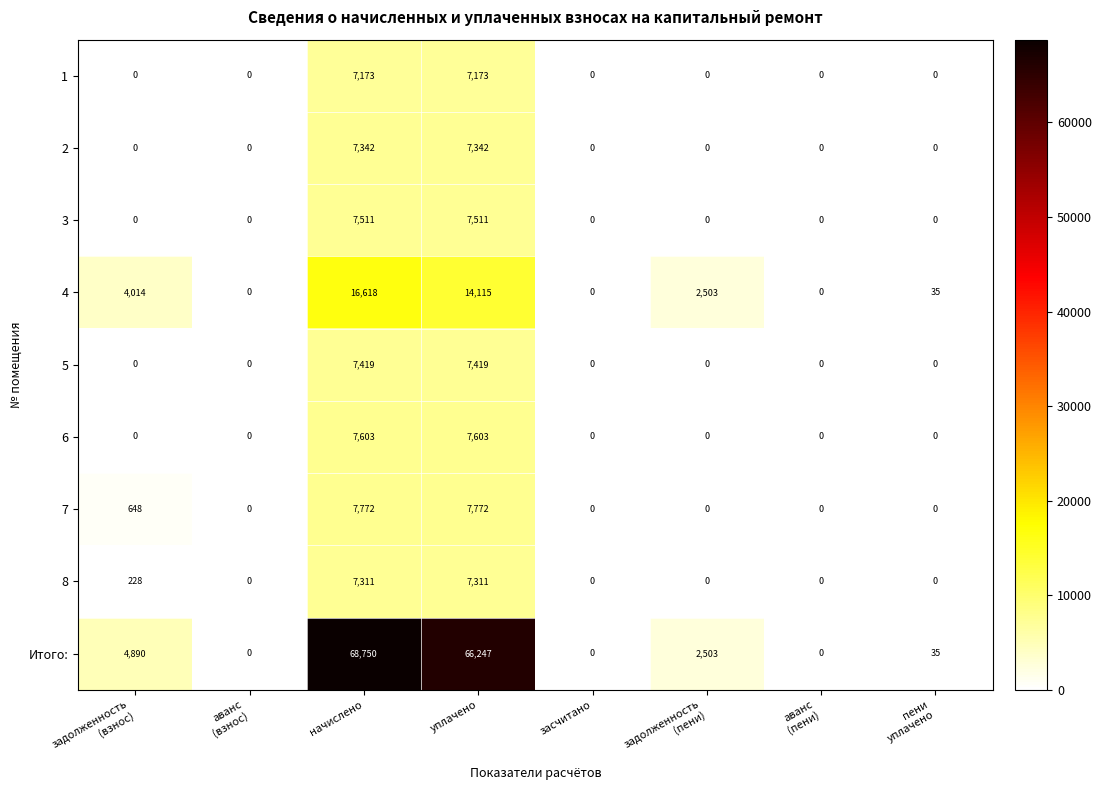

How many data points does each series have?

8